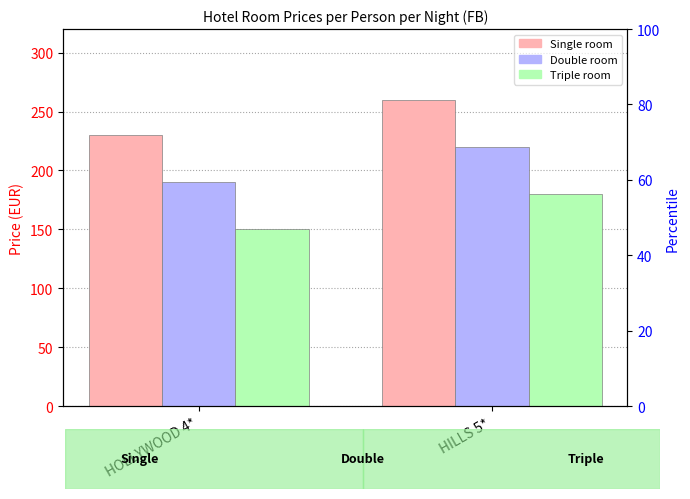

What is the label of the 1st bar from the left?

HOLLYWOOD 4*